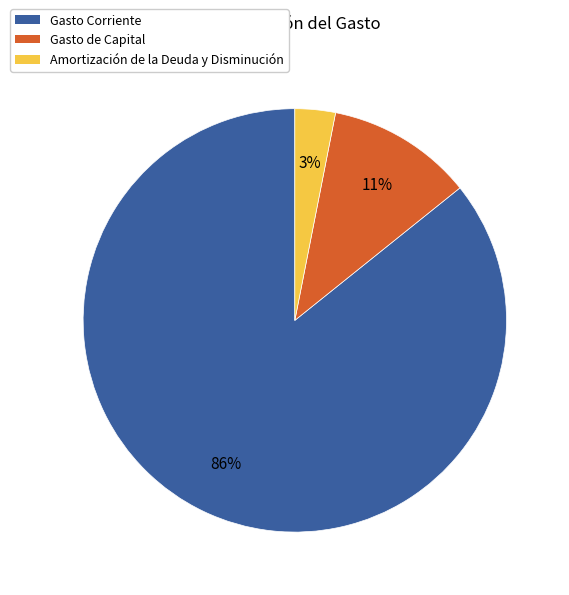

To the nearest percent, what is the difference between the largest and smallest slice percentages?

83%